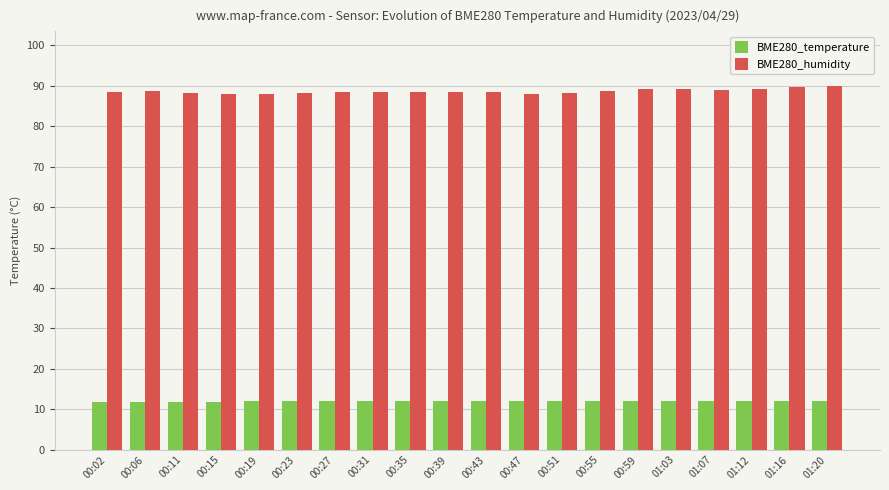

What is the spread (max minus min) of values at 00:59?

77.1